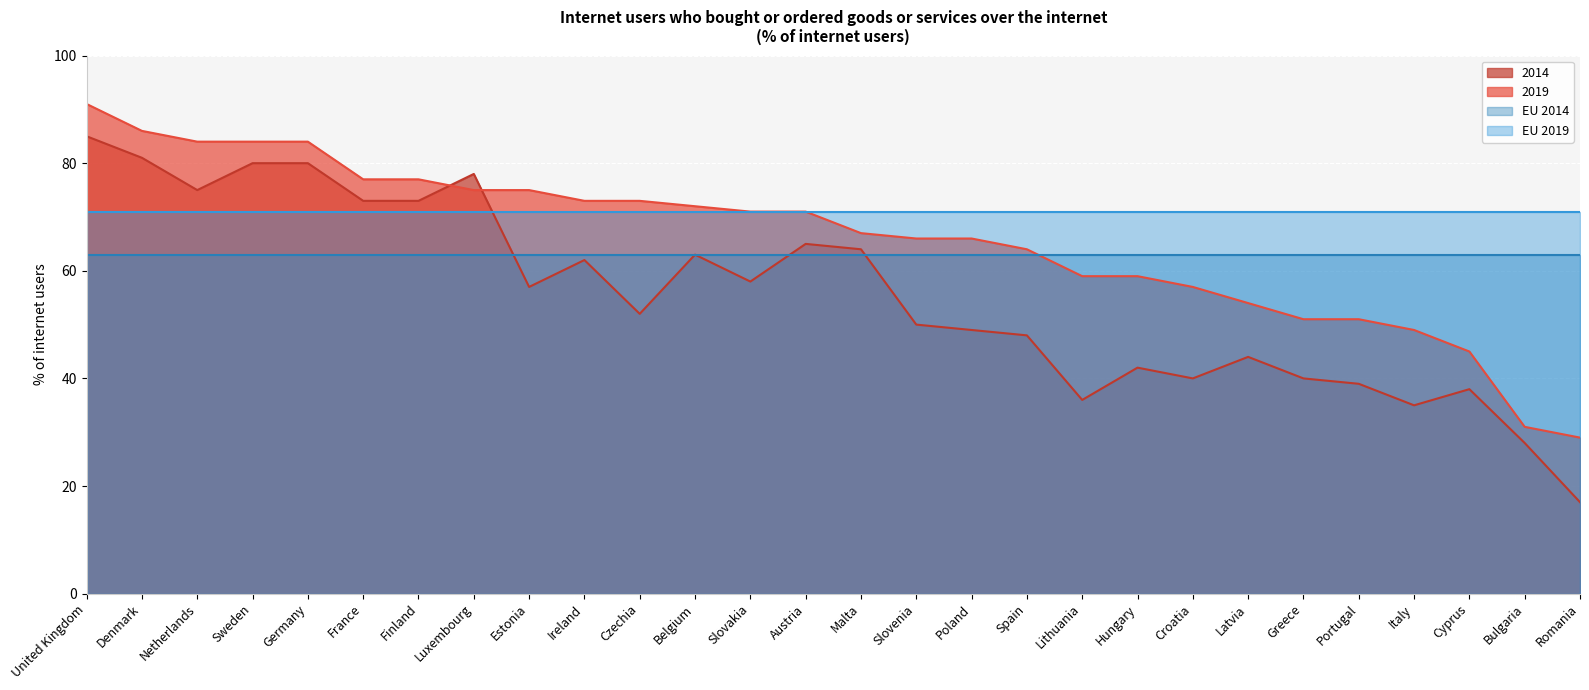

At Greece, list the series in order from largest to smallest.

EU 2019, EU 2014, 2019, 2014